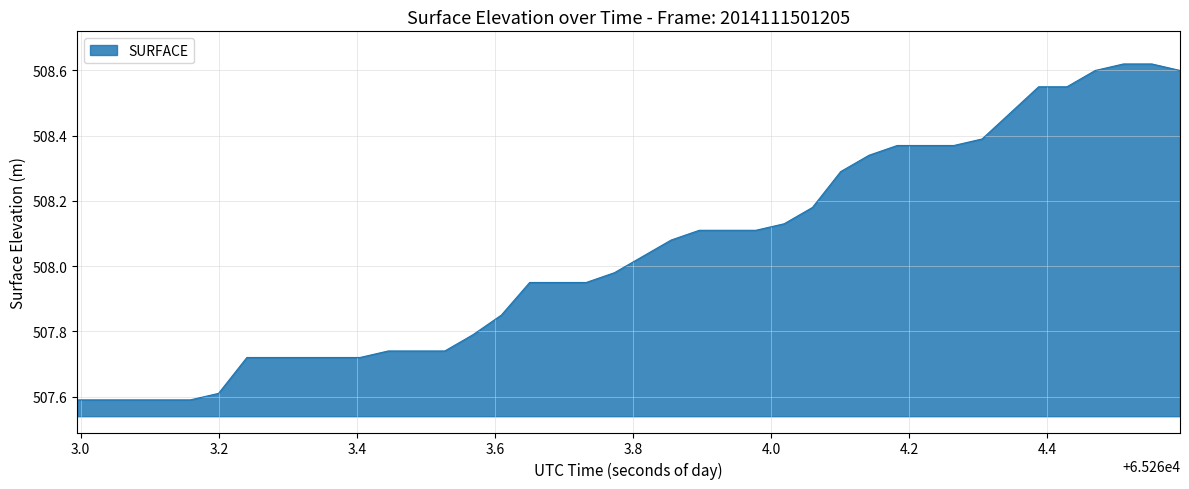

What is the minimum value shown in the chart?

507.6